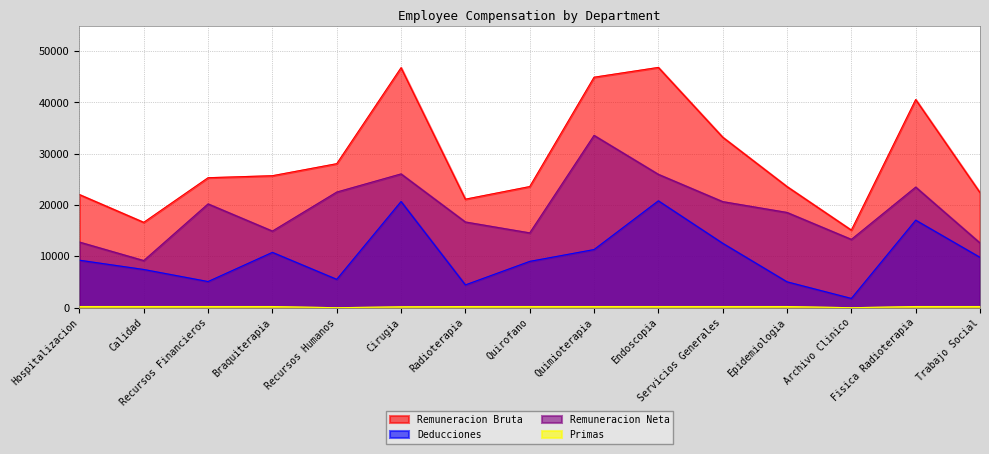

Which series changed the most between Recursos Financieros and Quirofano?

Remuneracion Neta